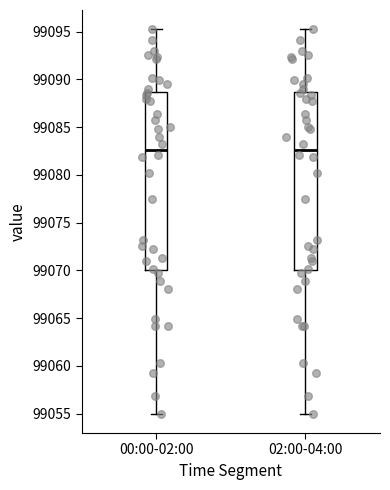

Where does the lower whisker of the box for 02:00-04:00 end on the y-axis? The values are not printed on the chart, so give them approximately, as read against the axis.

99055.0